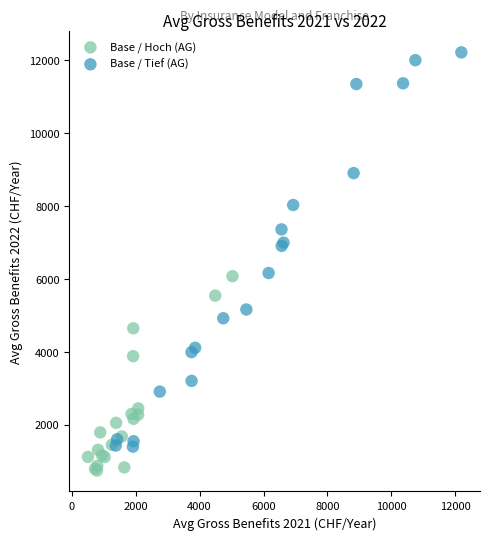

Which series has the largest Y range (max minus min)?

Base / Tief (AG)